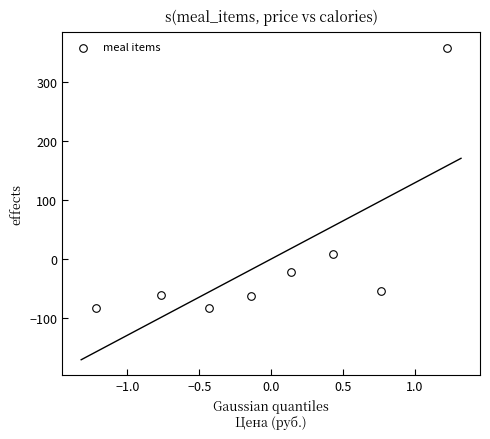

What is the range of X values (max minus min)?

2.4